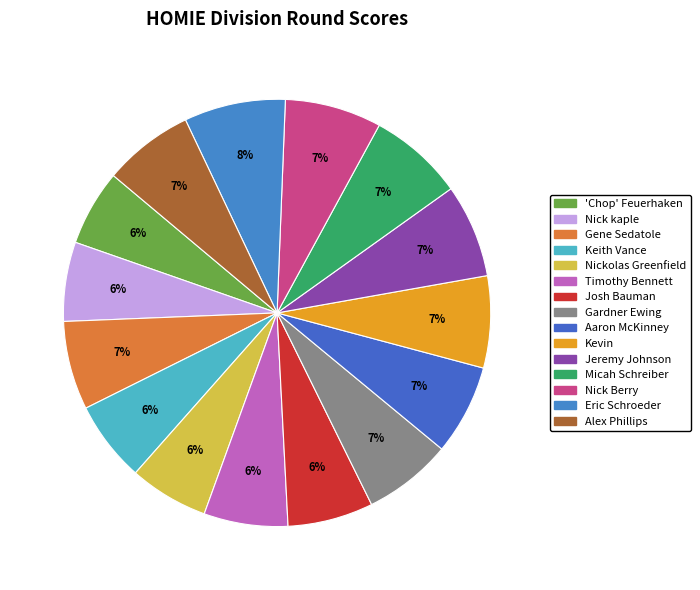

How many segments does this pie chart have?

15